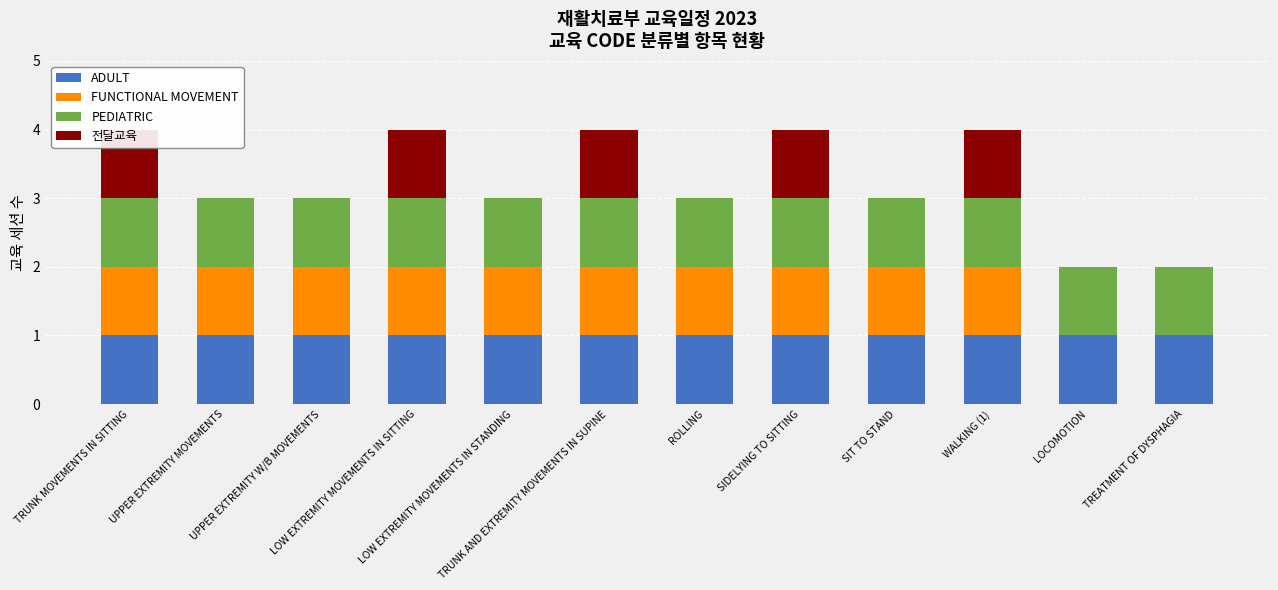

List the series in order of their peak value, lowest first.

ADULT, FUNCTIONAL MOVEMENT, PEDIATRIC, 전달교육